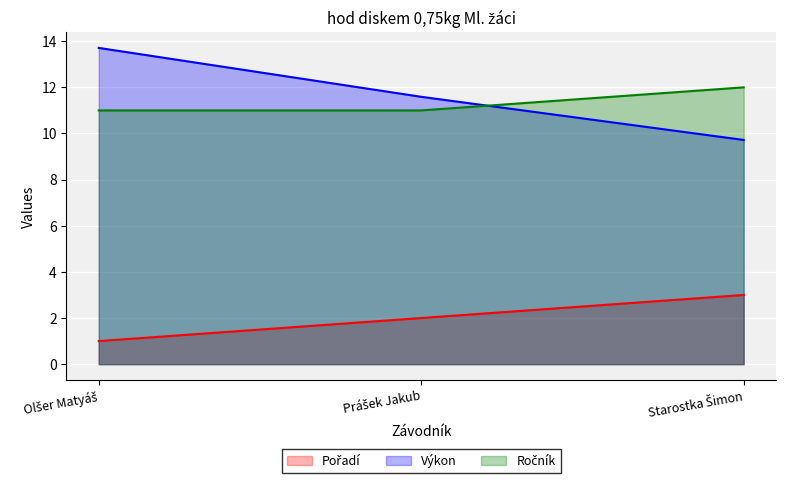

What is the value of the Ročník point at the 2nd from the left?

11.0